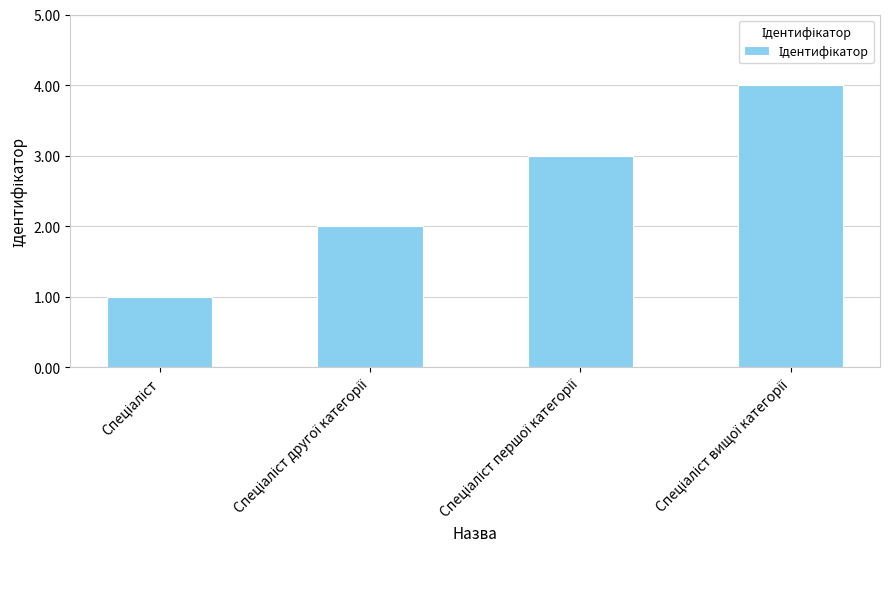

Reading left to right, transcribe all the data shown in this chart.

1	2	3	4